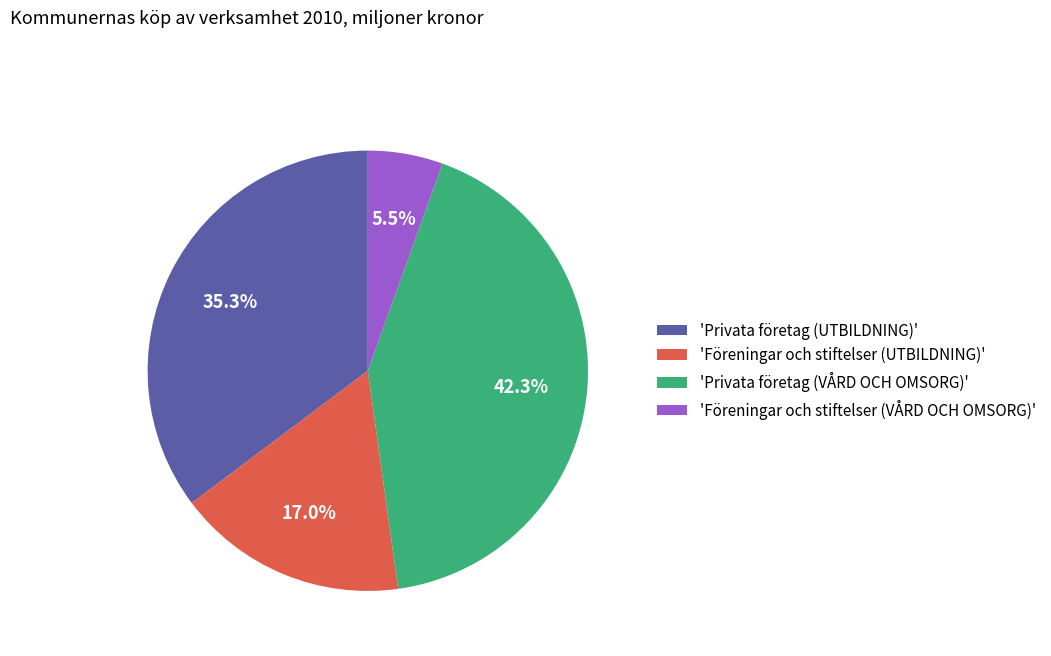

Rank the categories by value from highest to lowest.

'Privata företag (VÅRD OCH OMSORG)', 'Privata företag (UTBILDNING)', 'Föreningar och stiftelser (UTBILDNING)', 'Föreningar och stiftelser (VÅRD OCH OMSORG)'